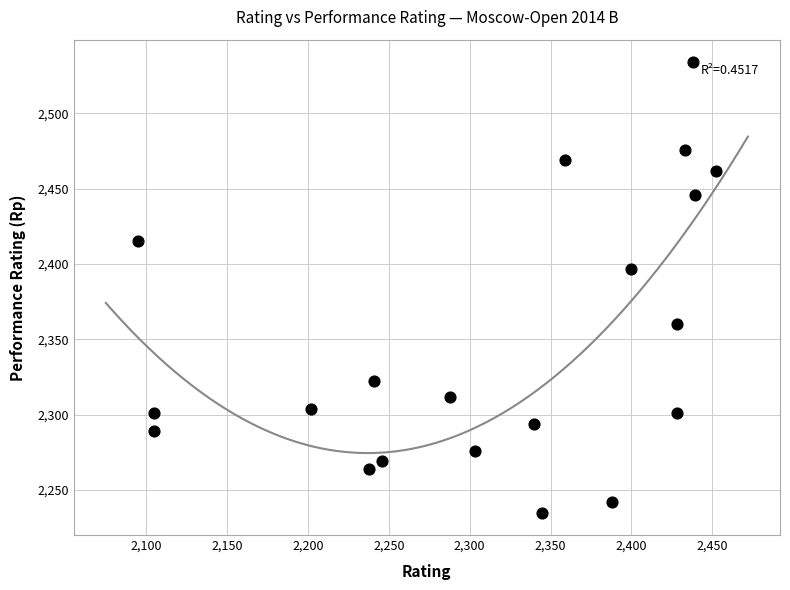

What is the range of X values (max minus min)?

357